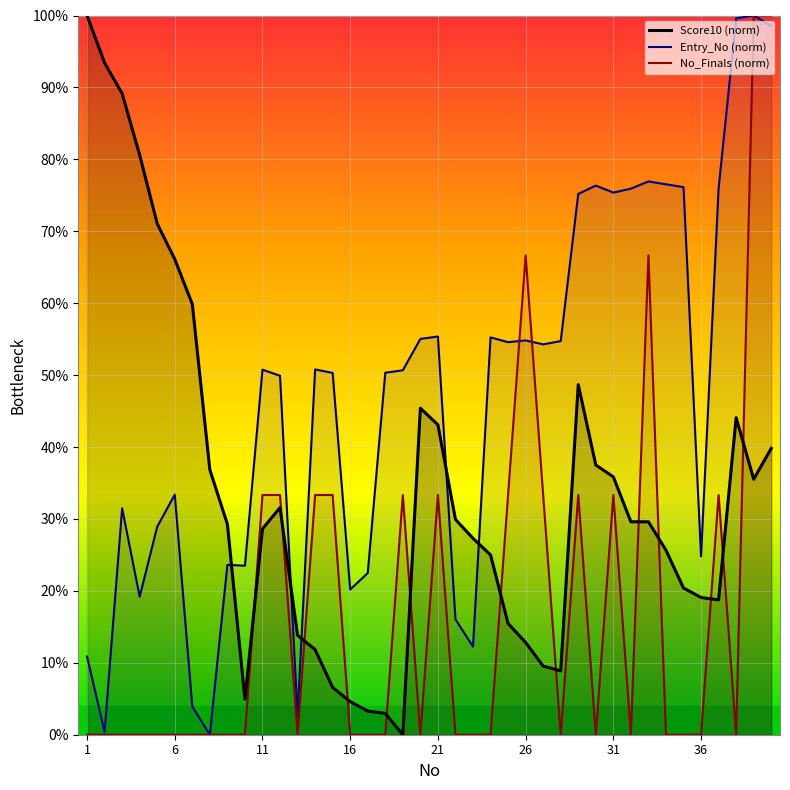

True or false: Score10 (norm) has more than 0 points higher than both neighbors.

True